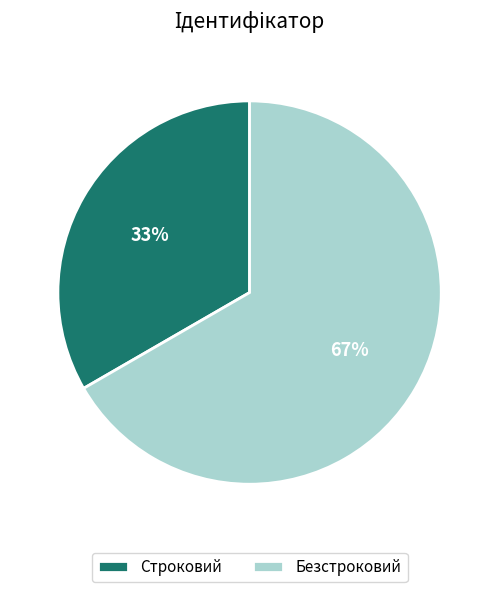

Which slice is the smallest?

Строковий